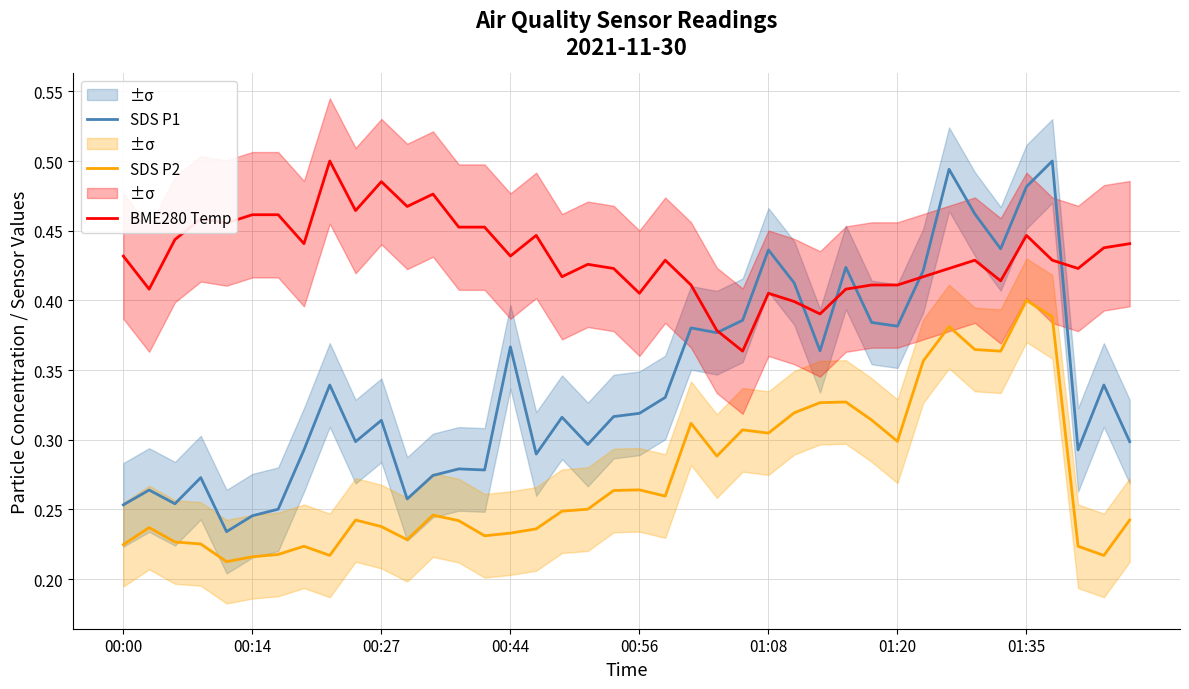

True or false: SDS P2 and SDS P1 intersect in this chart.

False